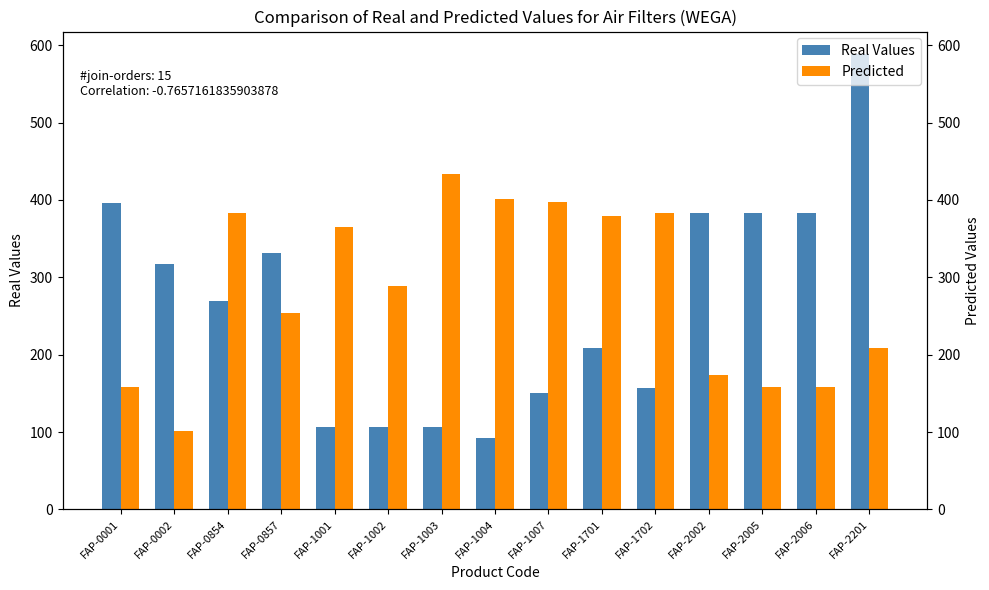

What is the sum of the Predicted values at FAP-2005 and FAP-1007?

555.5